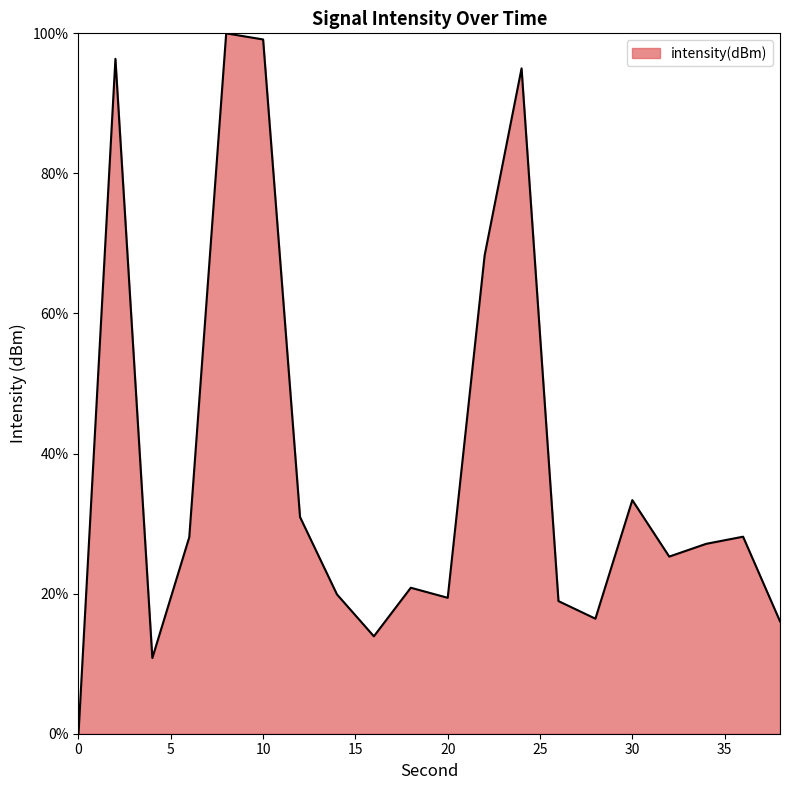

What is the difference between the maximum and minimum values?

100.0